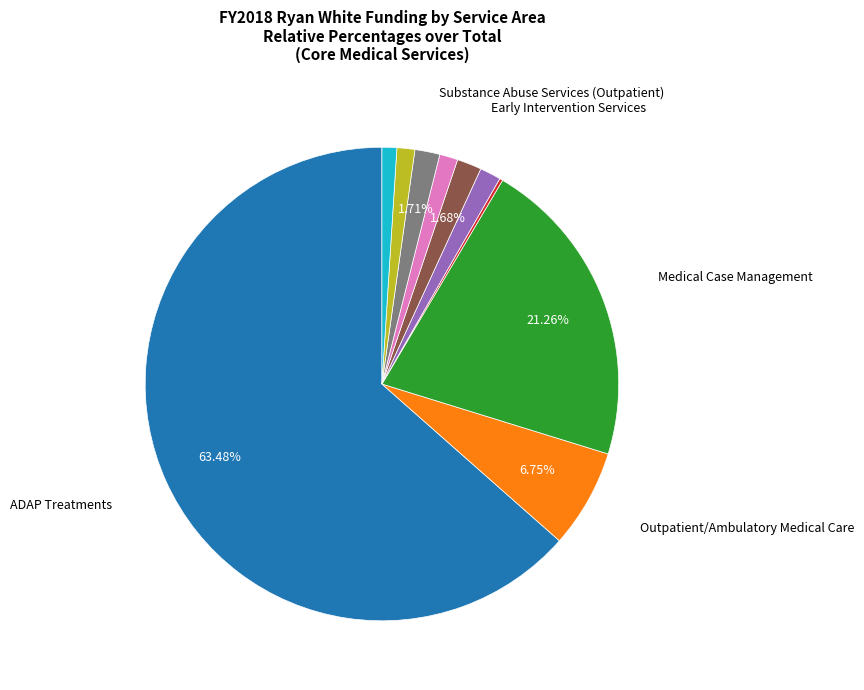

Is there a majority slice in this chart?

Yes